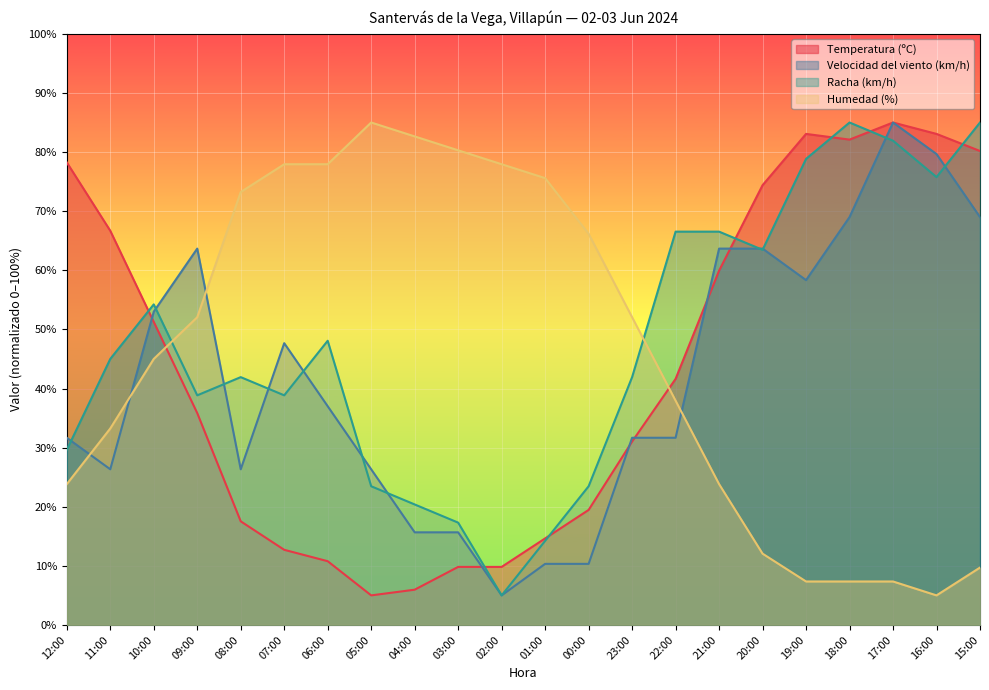

The value of Racha (km/h) at 07:00 is 38.8. True or false?

True